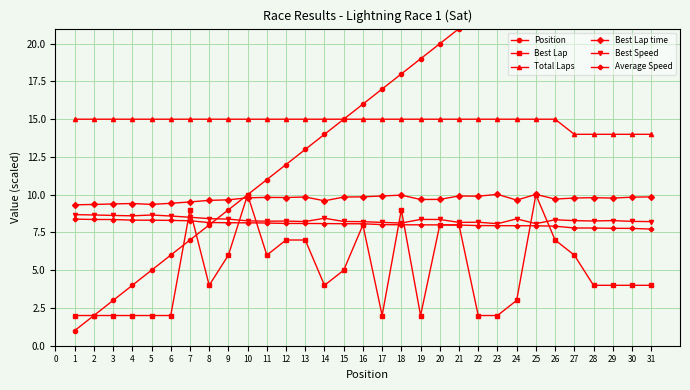

What is the maximum value for Best Lap?

10.0